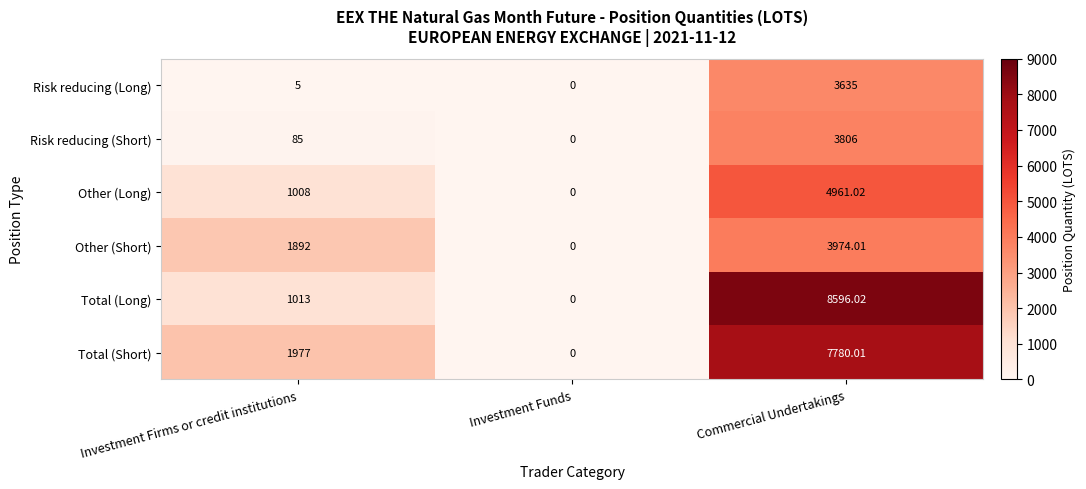

Which series has the largest total across all categories?

Total (Short)